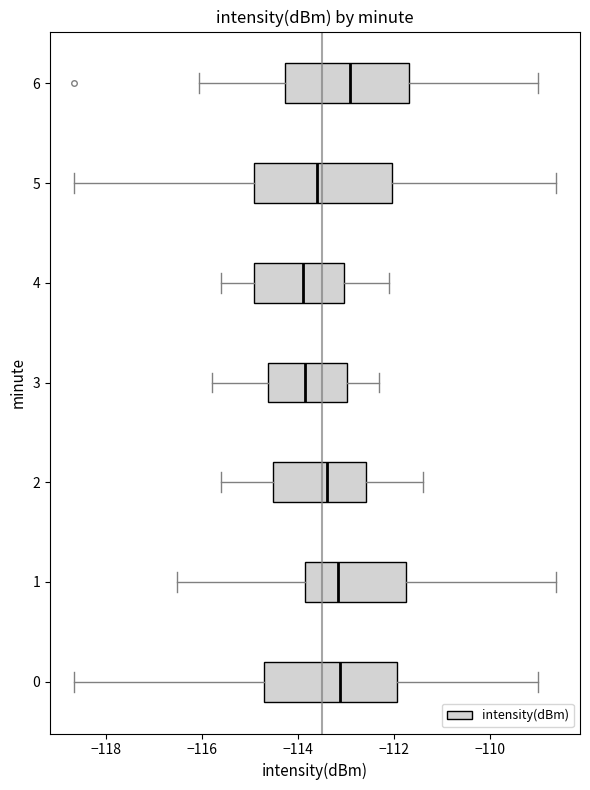

Reading bottom to top, transcribe this box plot: for each box, give where its median line is, the range the box spans, and where its two whiskers end, as read against the x-axis. The values are not printed on the chart, so give them approximately, as read against the axis.

0: median -113.2, box -114.8 to -112.0, whiskers -118.6 to -109.0
1: median -113.2, box -113.8 to -111.8, whiskers -116.6 to -108.6
2: median -113.4, box -114.6 to -112.6, whiskers -115.6 to -111.4
3: median -113.8, box -114.6 to -113.0, whiskers -115.8 to -112.2
4: median -113.8, box -115.0 to -113.0, whiskers -115.6 to -112.0
5: median -113.6, box -115.0 to -112.0, whiskers -118.6 to -108.6
6: median -113.0, box -114.2 to -111.6, whiskers -116.0 to -109.0